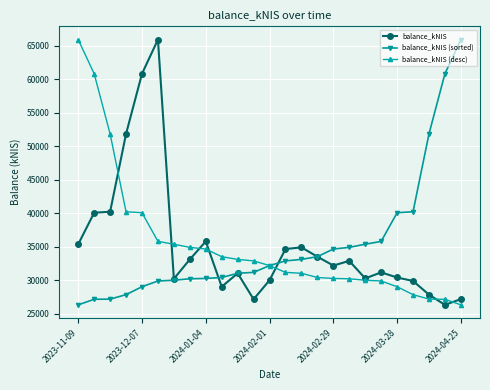

What is the value of the balance_kNIS (sorted) point at the 23rd from the left?

51817.5